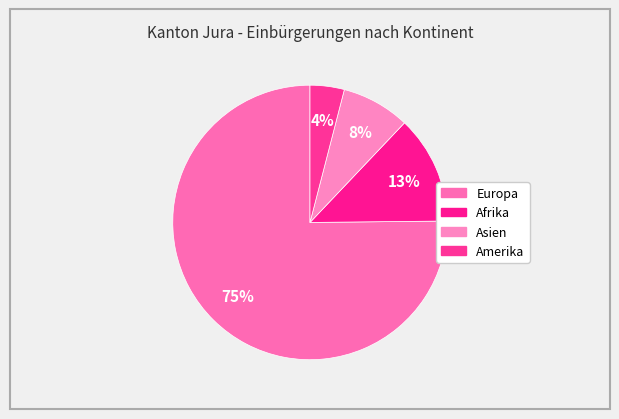

How many segments does this pie chart have?

4